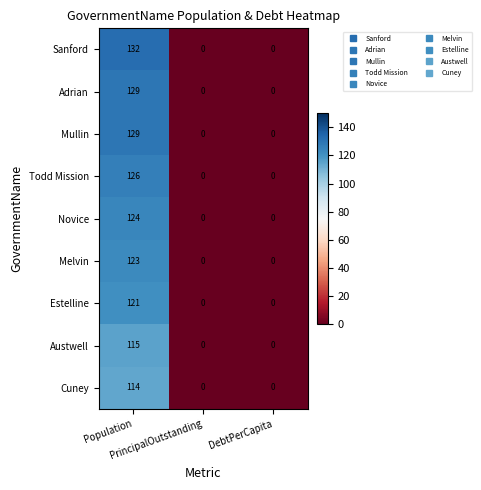

How many distinct data groups are displayed?

9